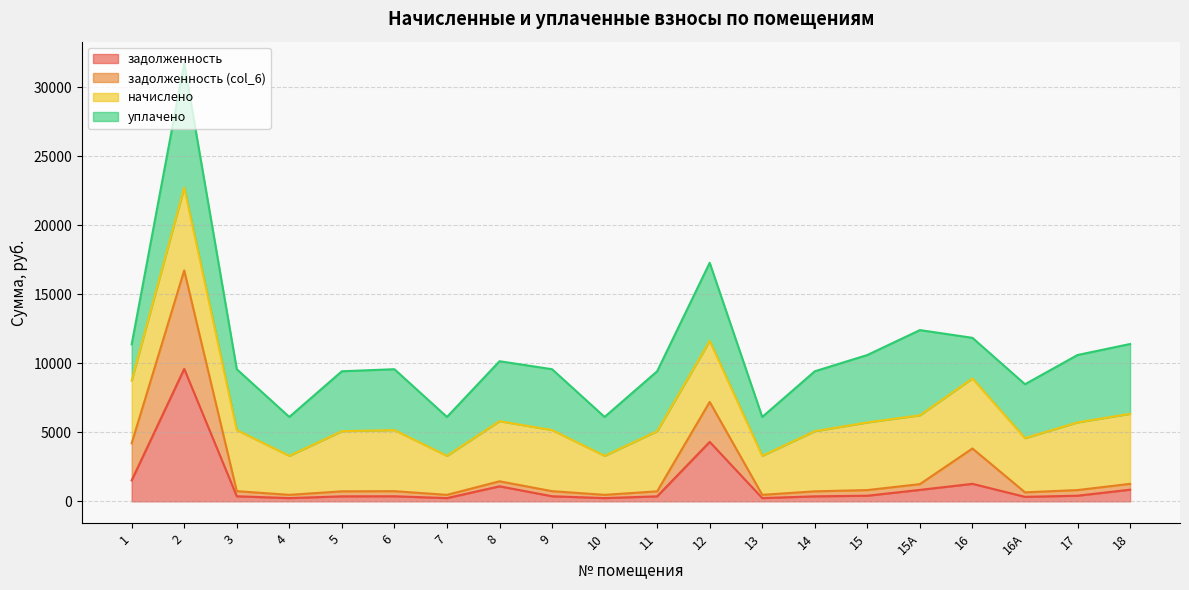

Where is задолженность nearest to the value 4913?

12